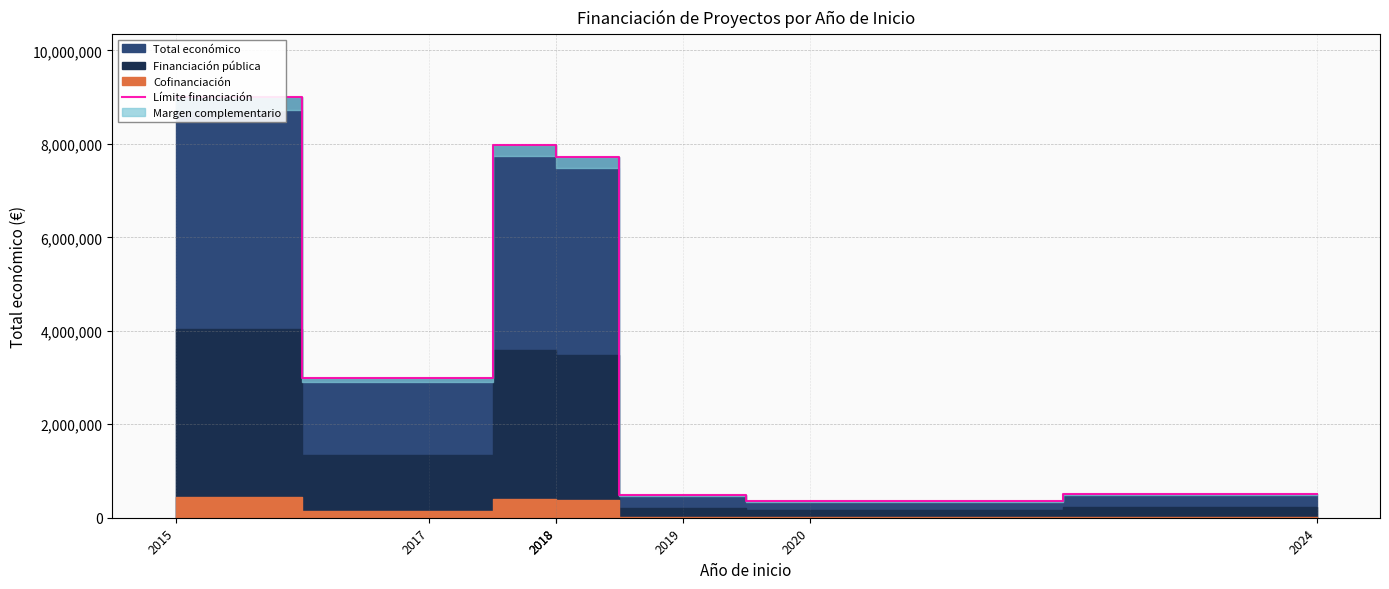

Approximately how many times larger is the value at 2017 compared to 2018?

0.4